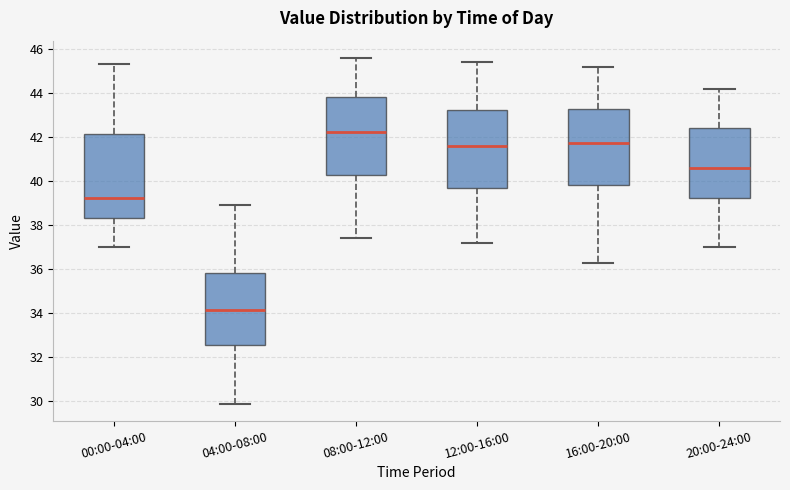

Comparing the boxes themselves (not the whiskers), which one is the tallest?

00:00-04:00